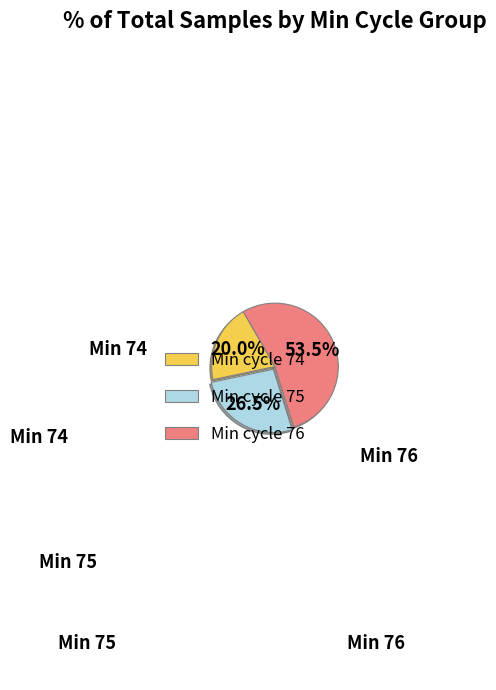

What is the ratio of the value at Min cycle 76 to the value at Min cycle 74?

2.7